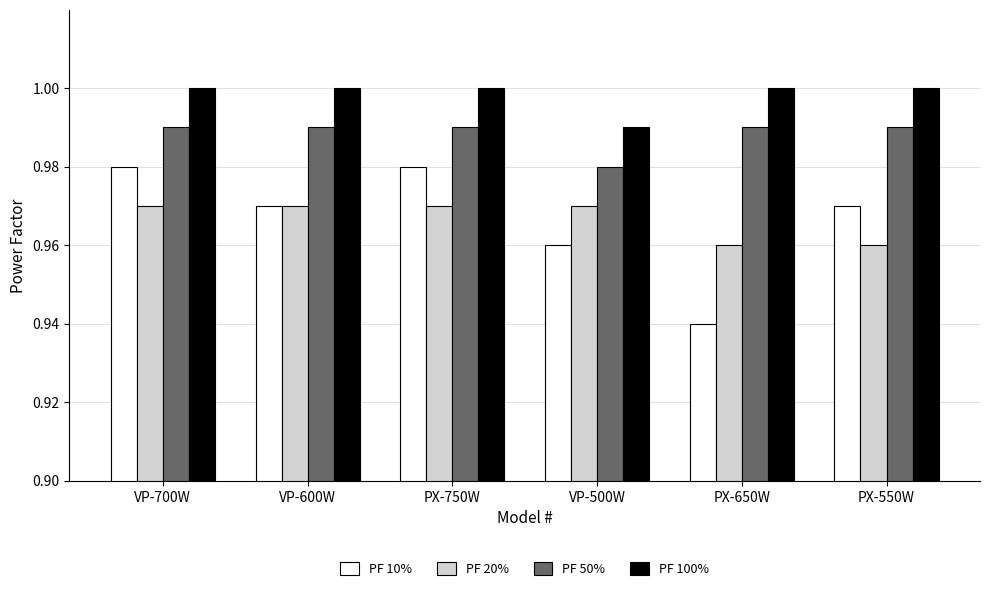

Count the number of categories in the chart.

6